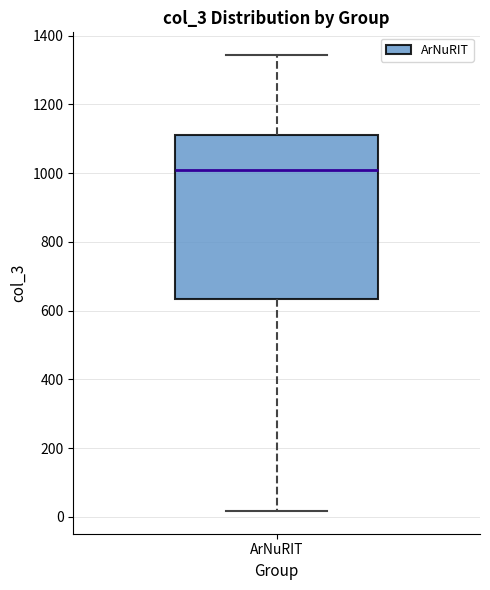

Read this box plot against the y-axis: the position of the median line, the range covered by the box, and the ends of both whiskers. The values are not printed on the chart, so give them approximately, as read against the axis.

median 1000, box 640 to 1120, whiskers 20 to 1340